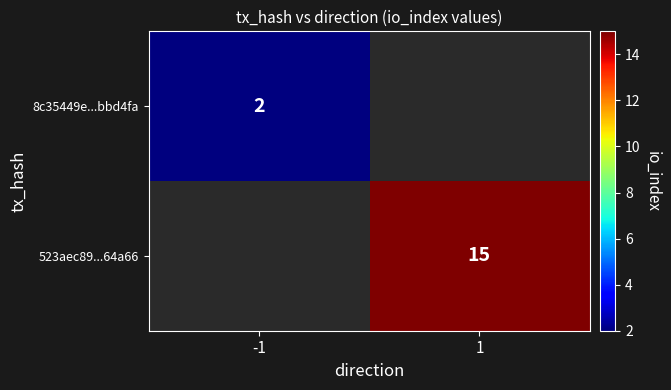

True or false: 8c35449e...bbd4fa has a value of 2 at -1.

True